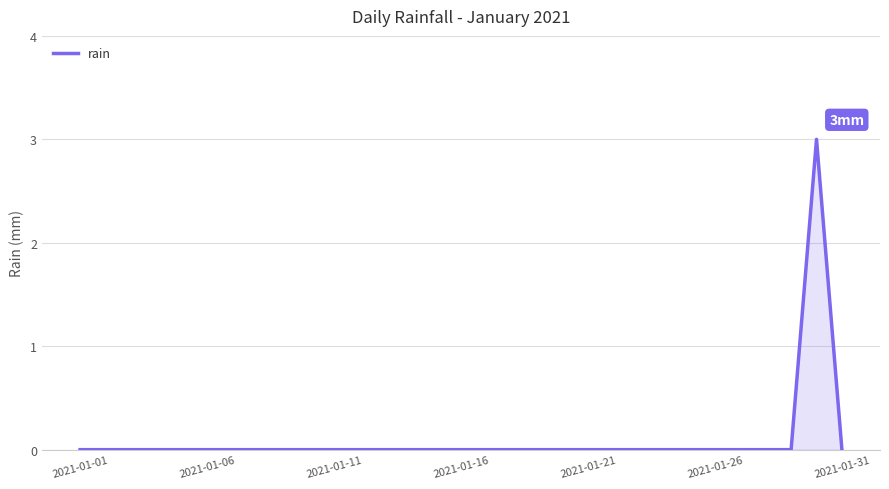

How many values are between 0 and 1?

30